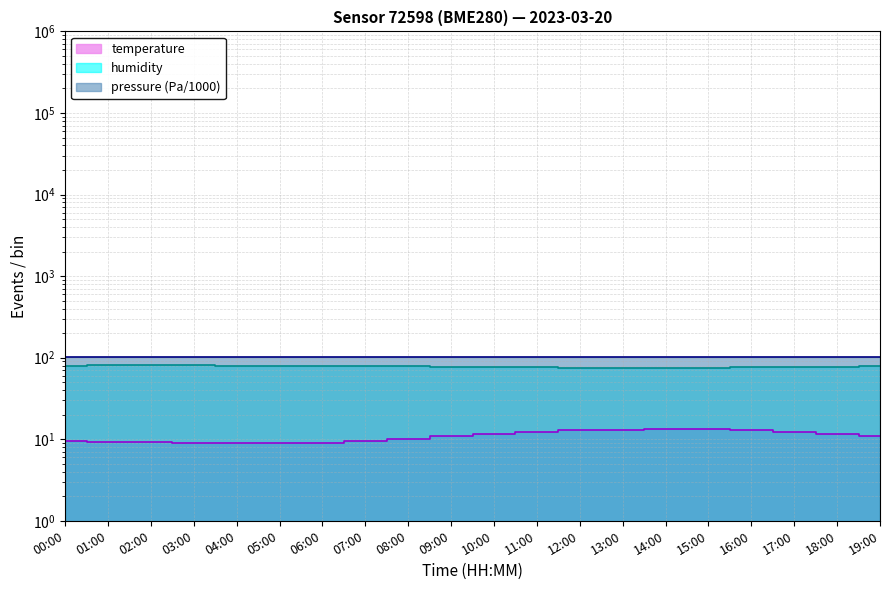

What is the label of the 2nd point from the left?

01:00